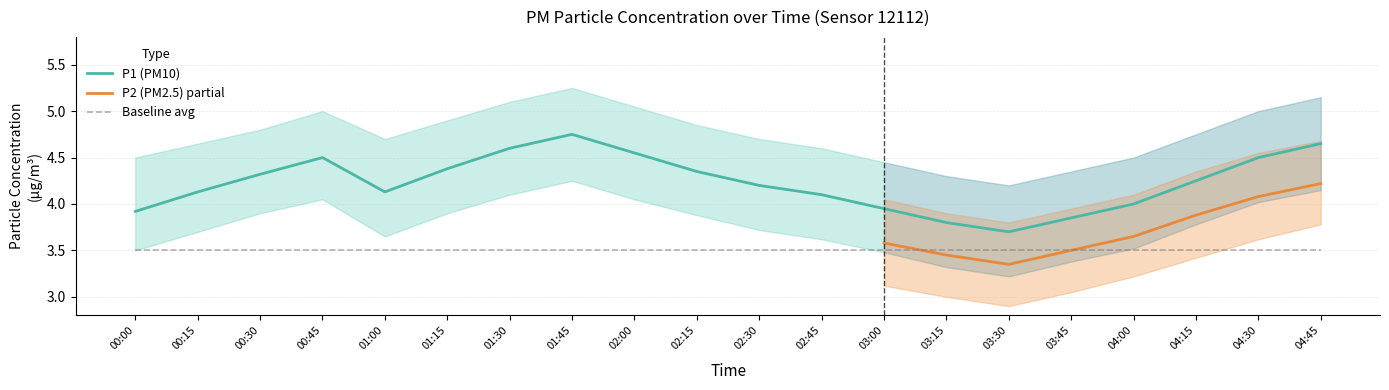

At which label does P1 (PM10) reach its minimum?

03:30